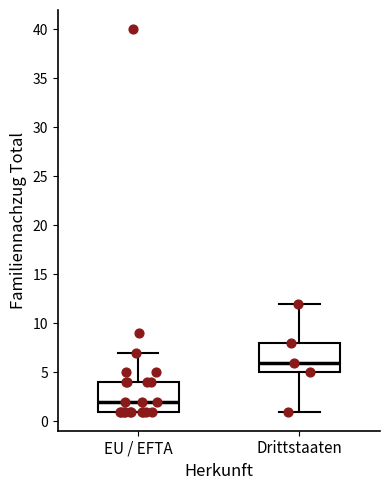

Where does the median line of the box for EU / EFTA sit on the y-axis? The values are not printed on the chart, so give them approximately, as read against the axis.

2